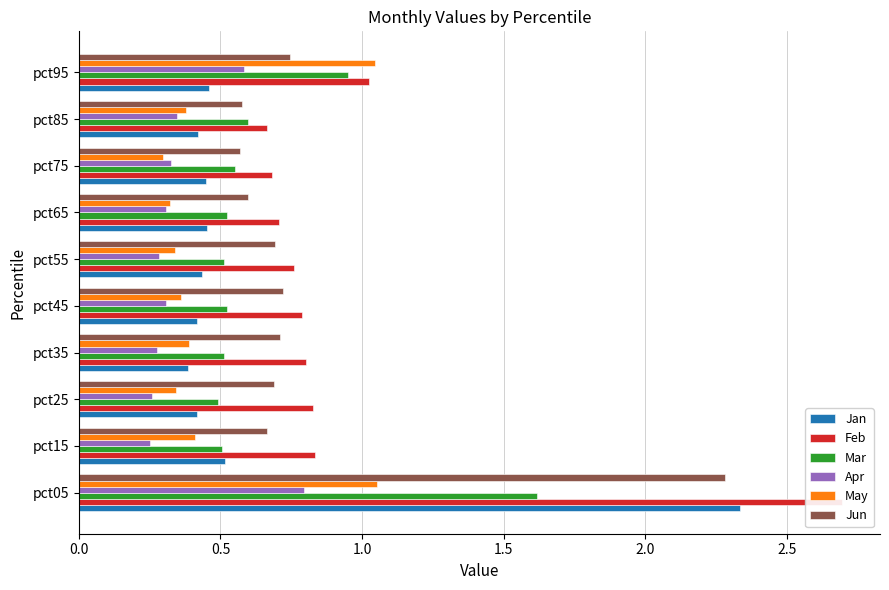

What is the difference between the maximum and minimum values in the Apr series?

0.5